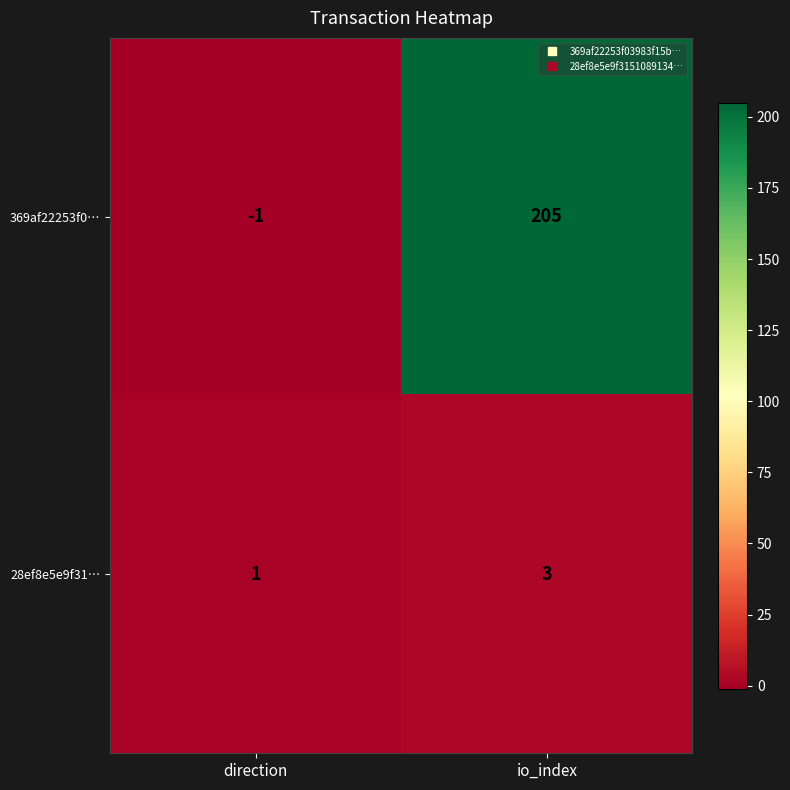

Reading left to right, extract all data points from this chart.

369af22253f0…: -1	205
28ef8e5e9f31…: 1	3